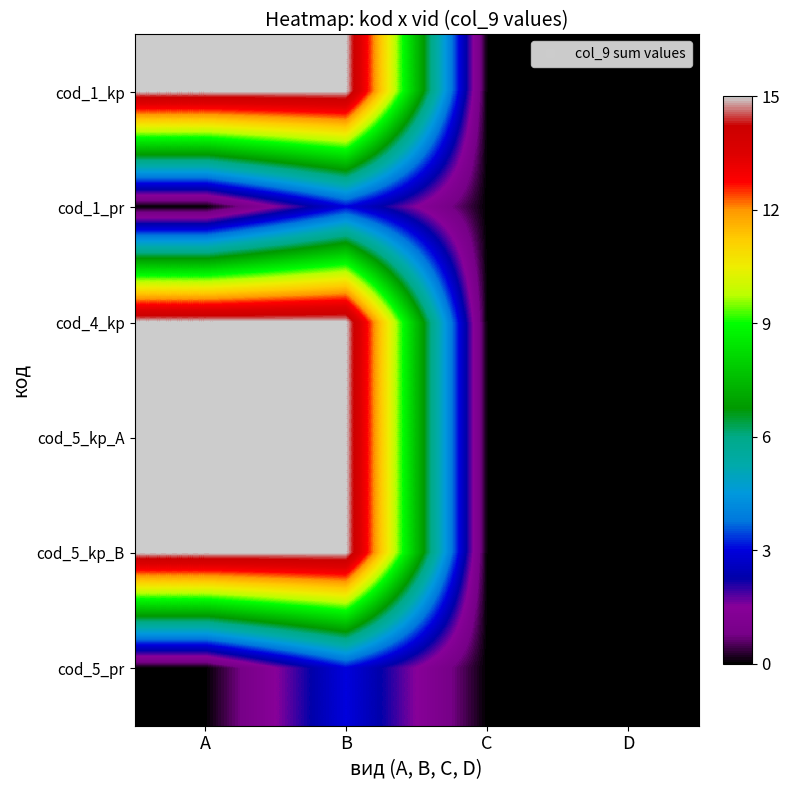

At how many categories does at least one series exceed 4?

2